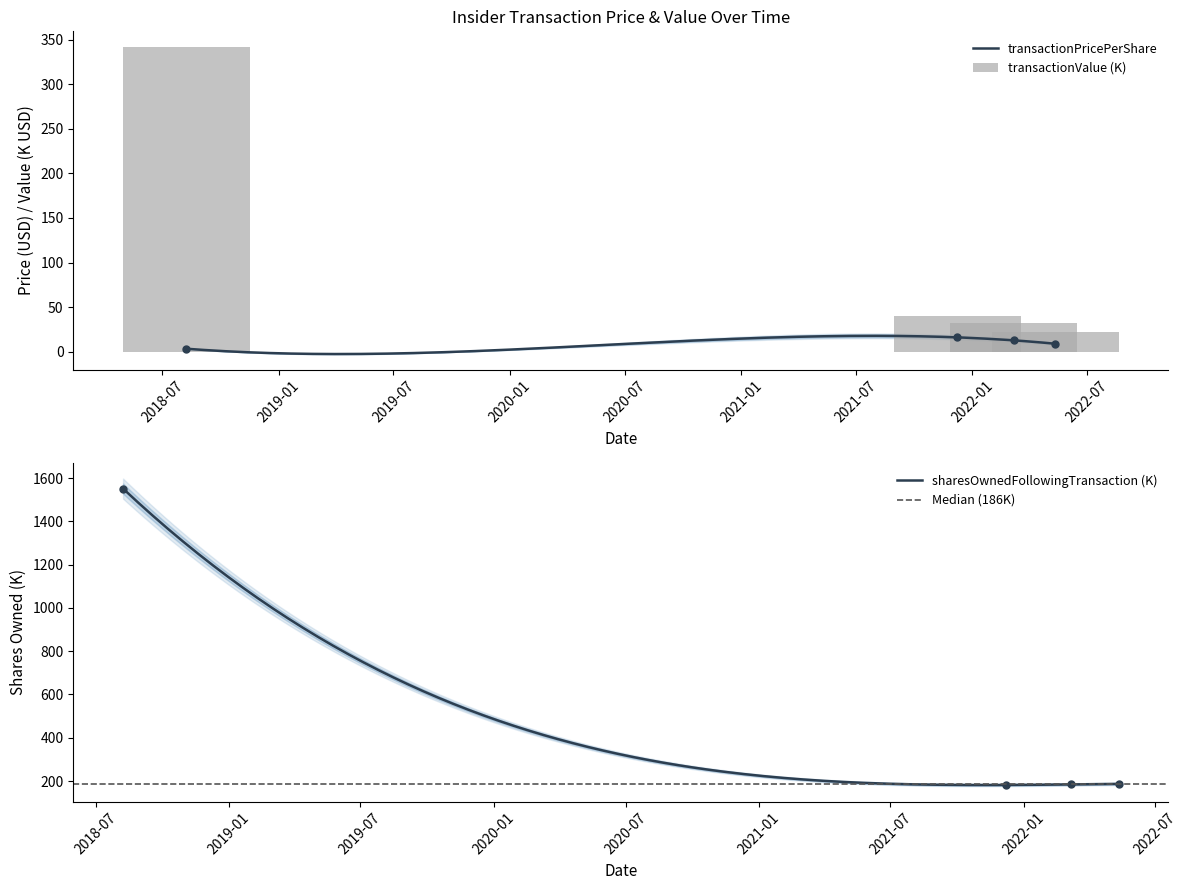

List the series in order of their peak value, highest first.

sharesOwnedFollowingTransaction, transactionValue, transactionPricePerShare